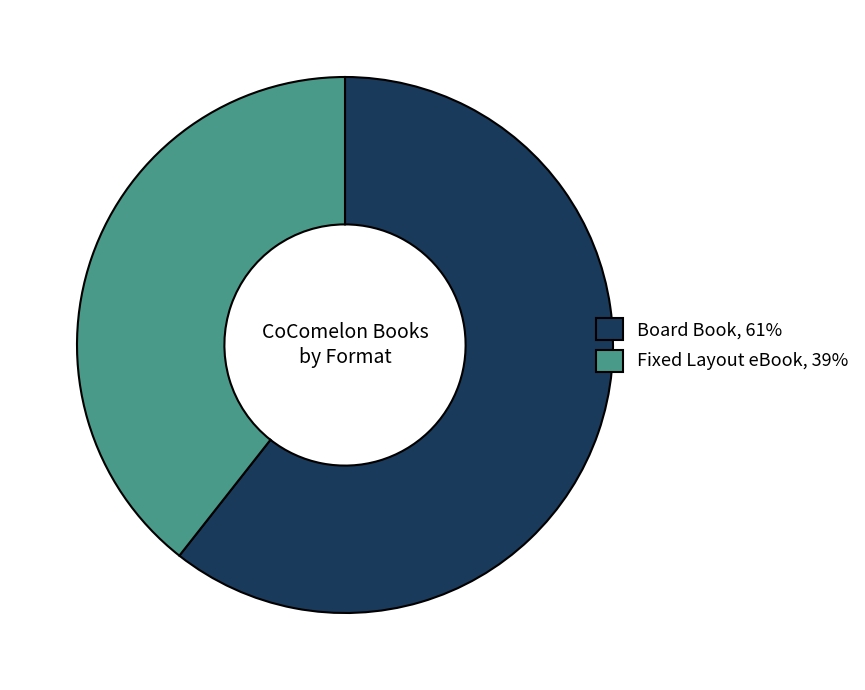

Combined, do Fixed Layout eBook, 39% and Board Book, 61% account for over 50%?

Yes